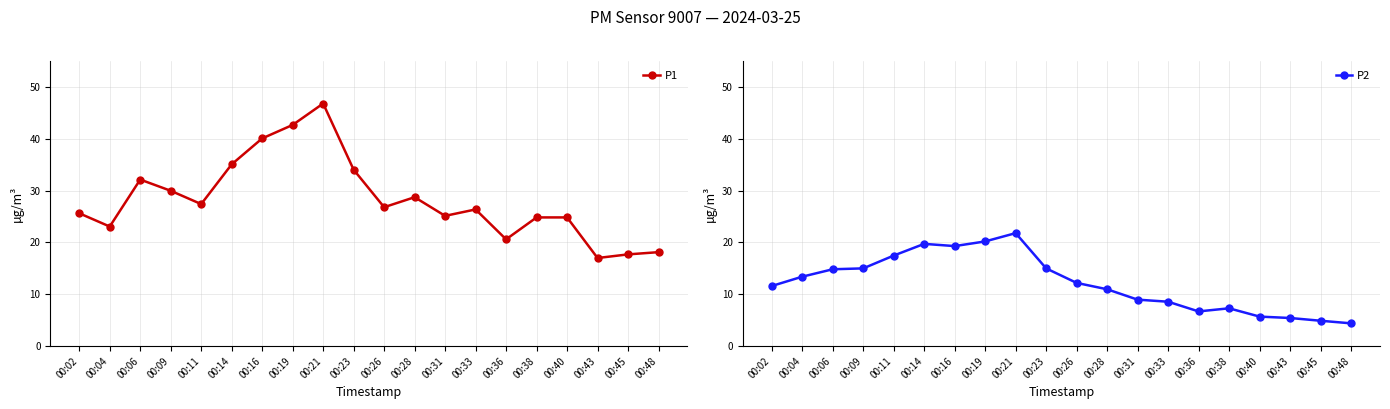

Which has a higher value, 00:43 or 00:02?

00:02